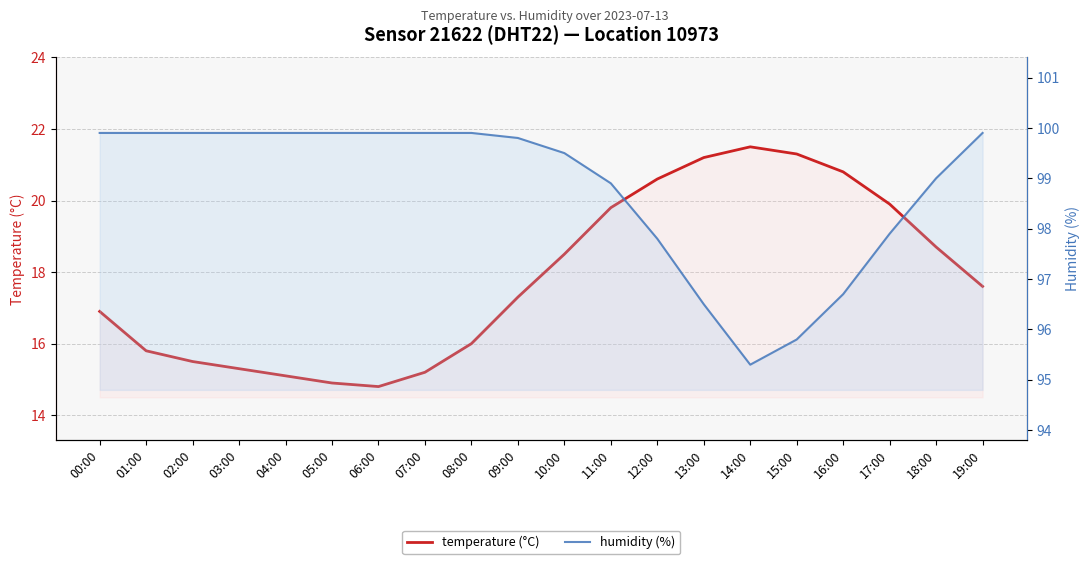

What is the value of the humidity (%) point at the 14th from the left?

96.5